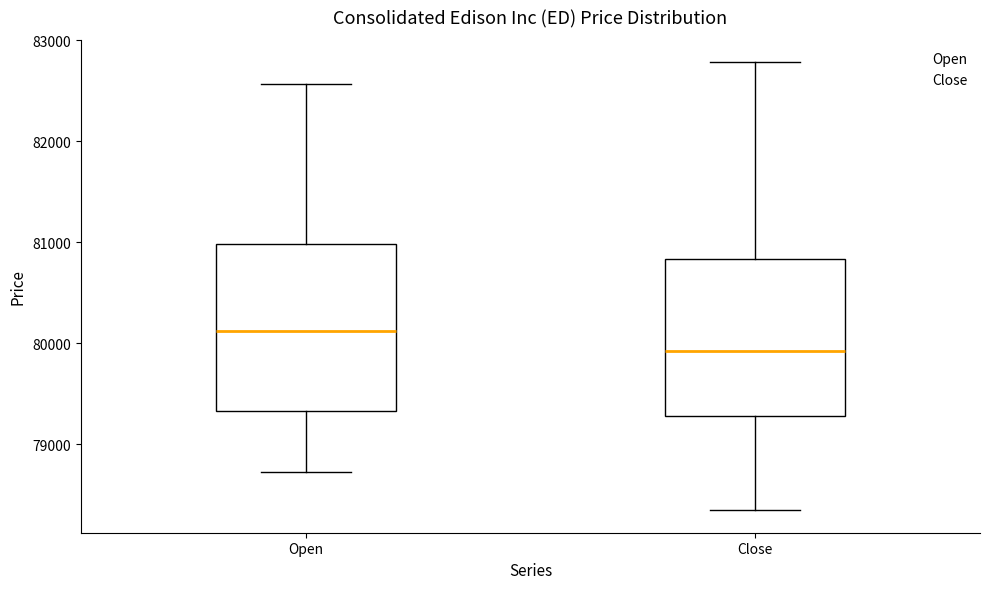

Which box has the highest median line?

Open